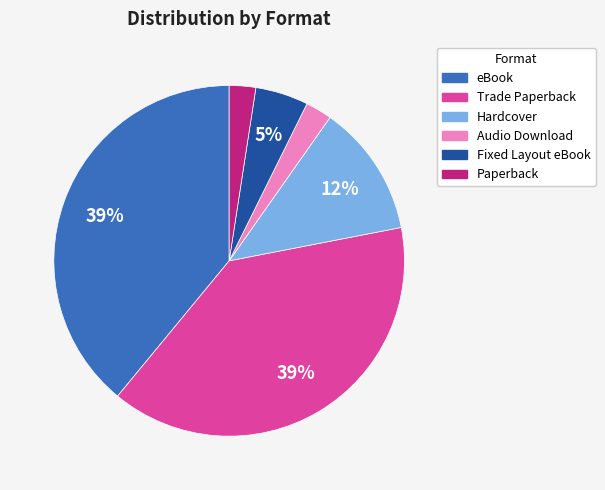

Is there a majority slice in this chart?

No